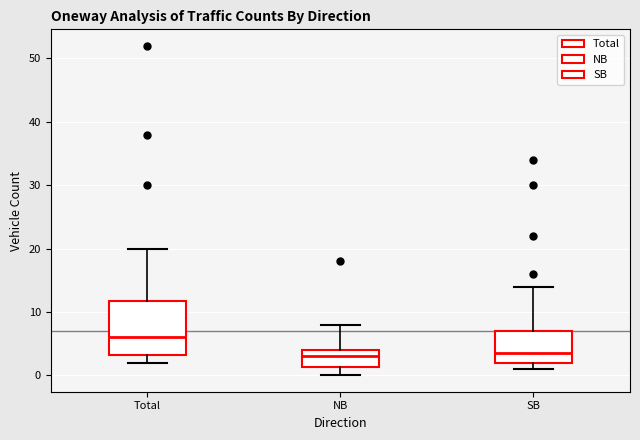

Which box's median line is the highest?

Total